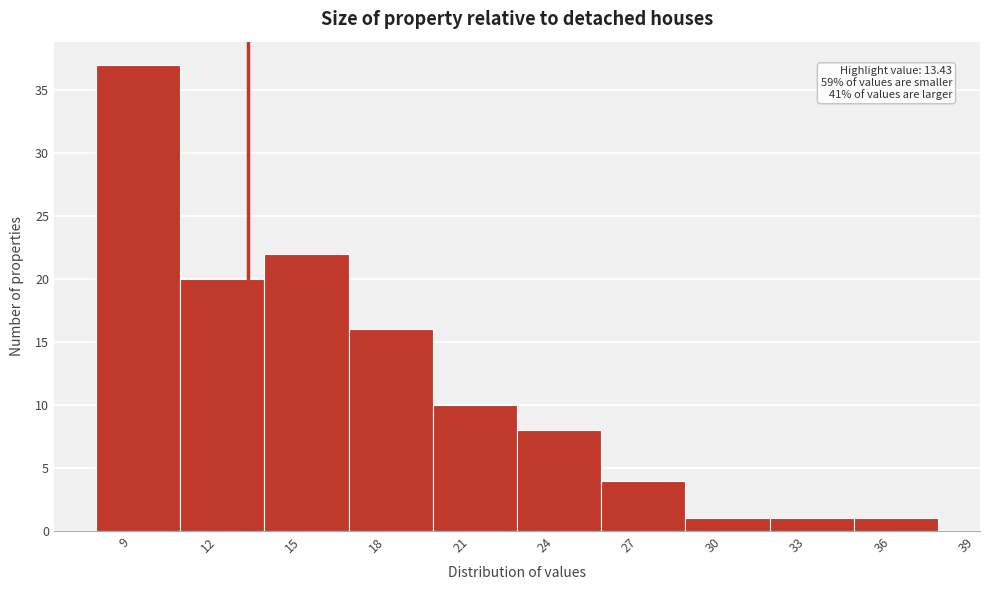

Over which range of the x-axis is the bar tallest?

8 to 11